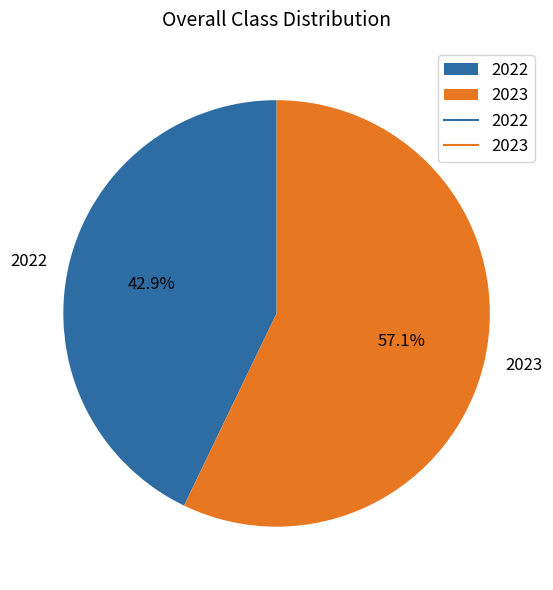

What is the largest slice in the pie chart?

2023